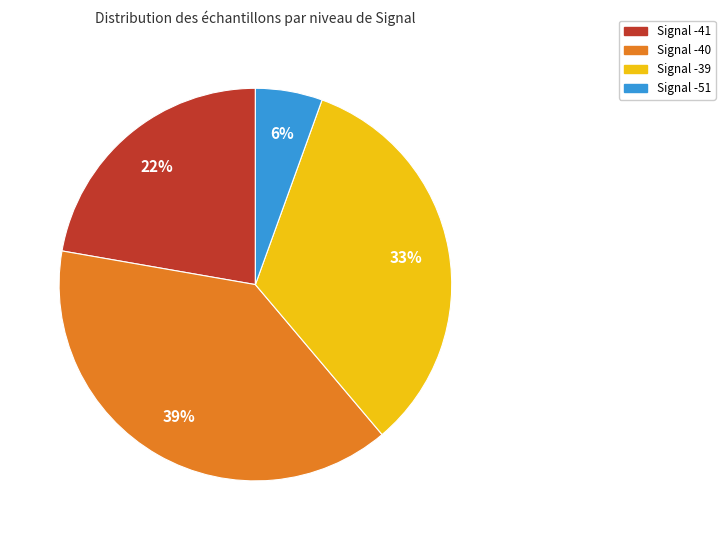

What is the smallest slice in the pie chart?

Signal -51